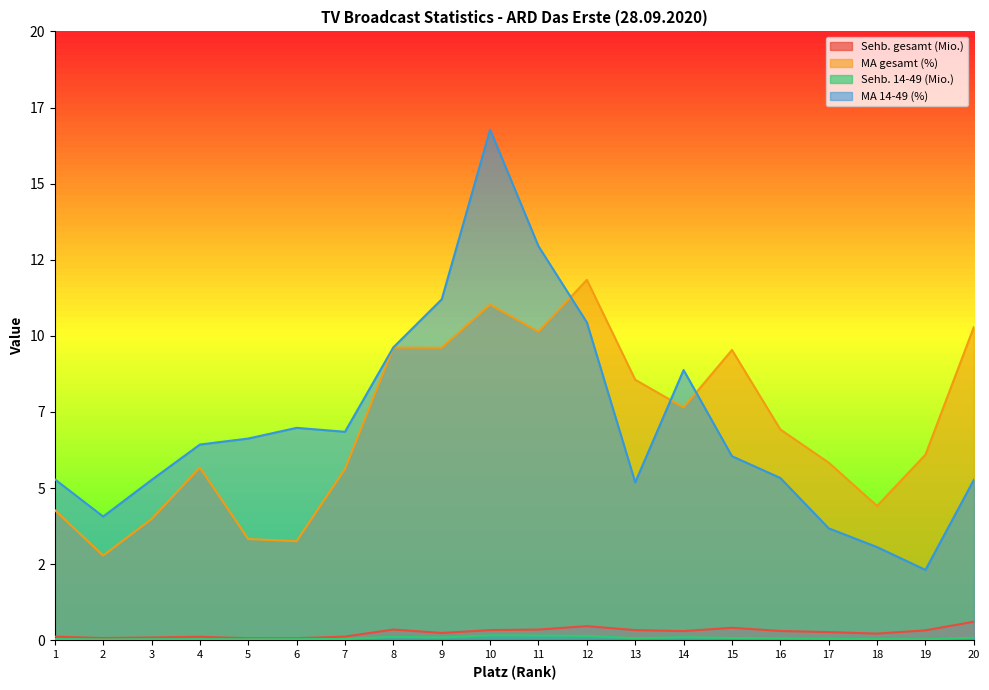

What is the value of the Sehb. gesamt (Mio.) point at the 2nd from the left?

0.1